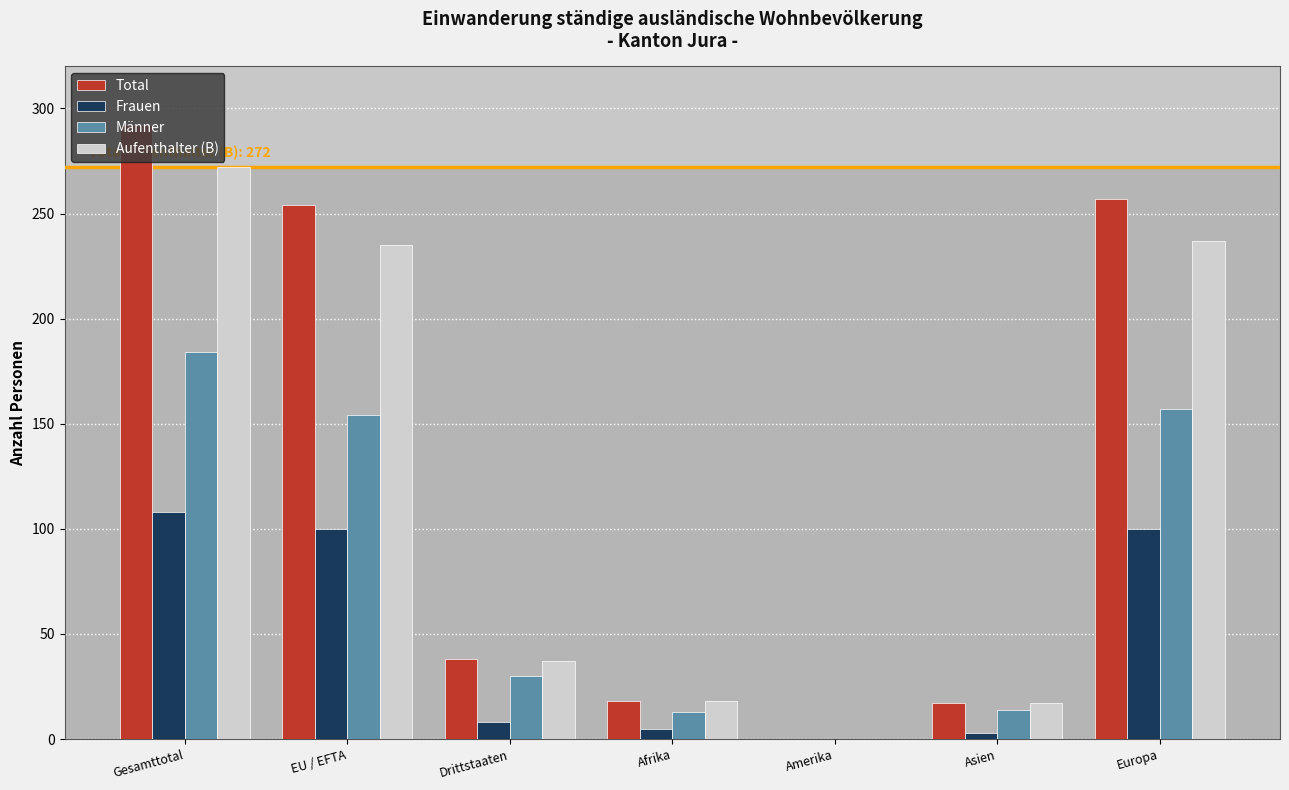

Does the chart contain stacked bars?

No